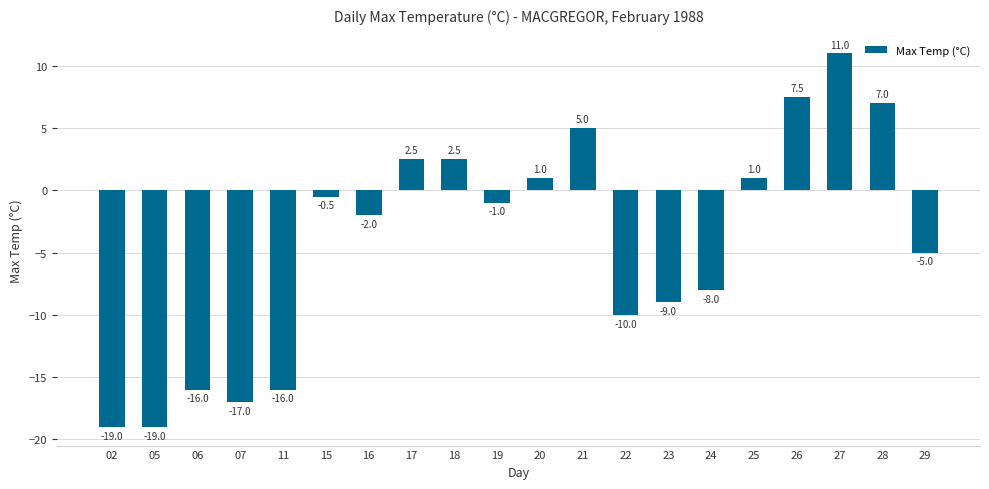

The value at 29 is -5.0. True or false?

True